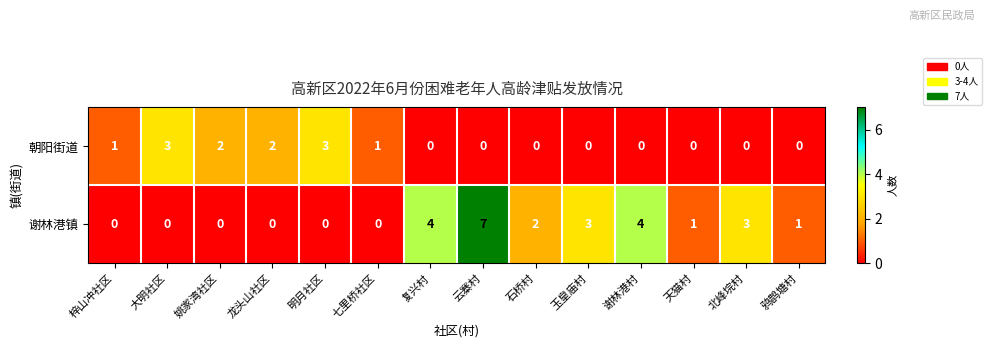

What is the total value across all series at 复兴村?

4